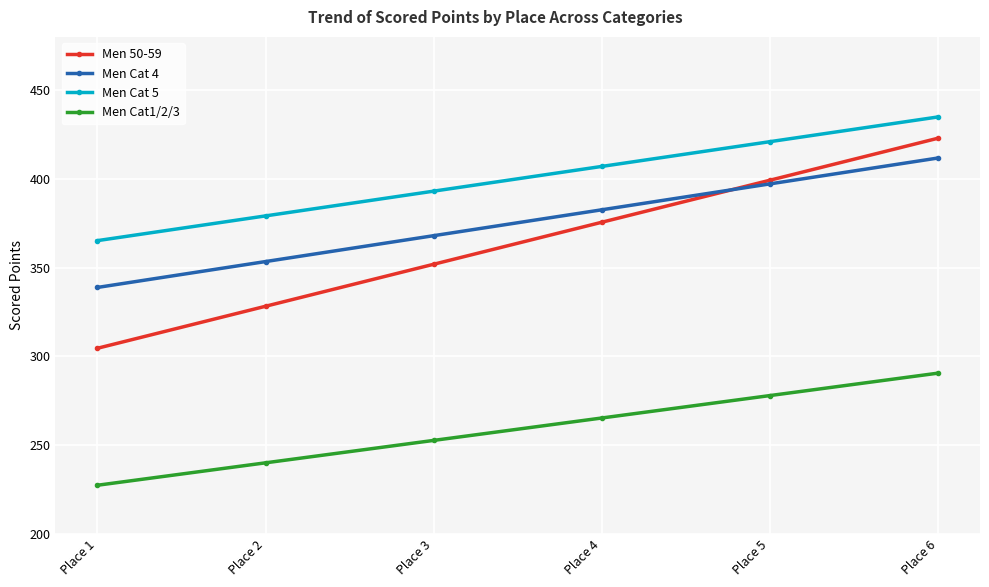

True or false: Men Cat 4 has more than 0 points higher than both neighbors.

False